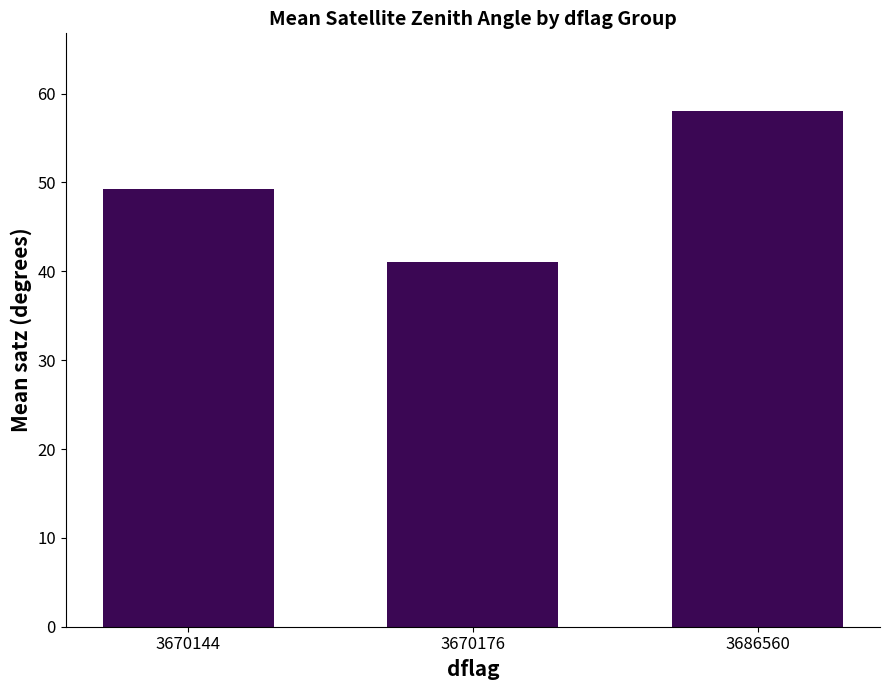

The chart shows a value of 49.3 at 3670144. True or false?

True